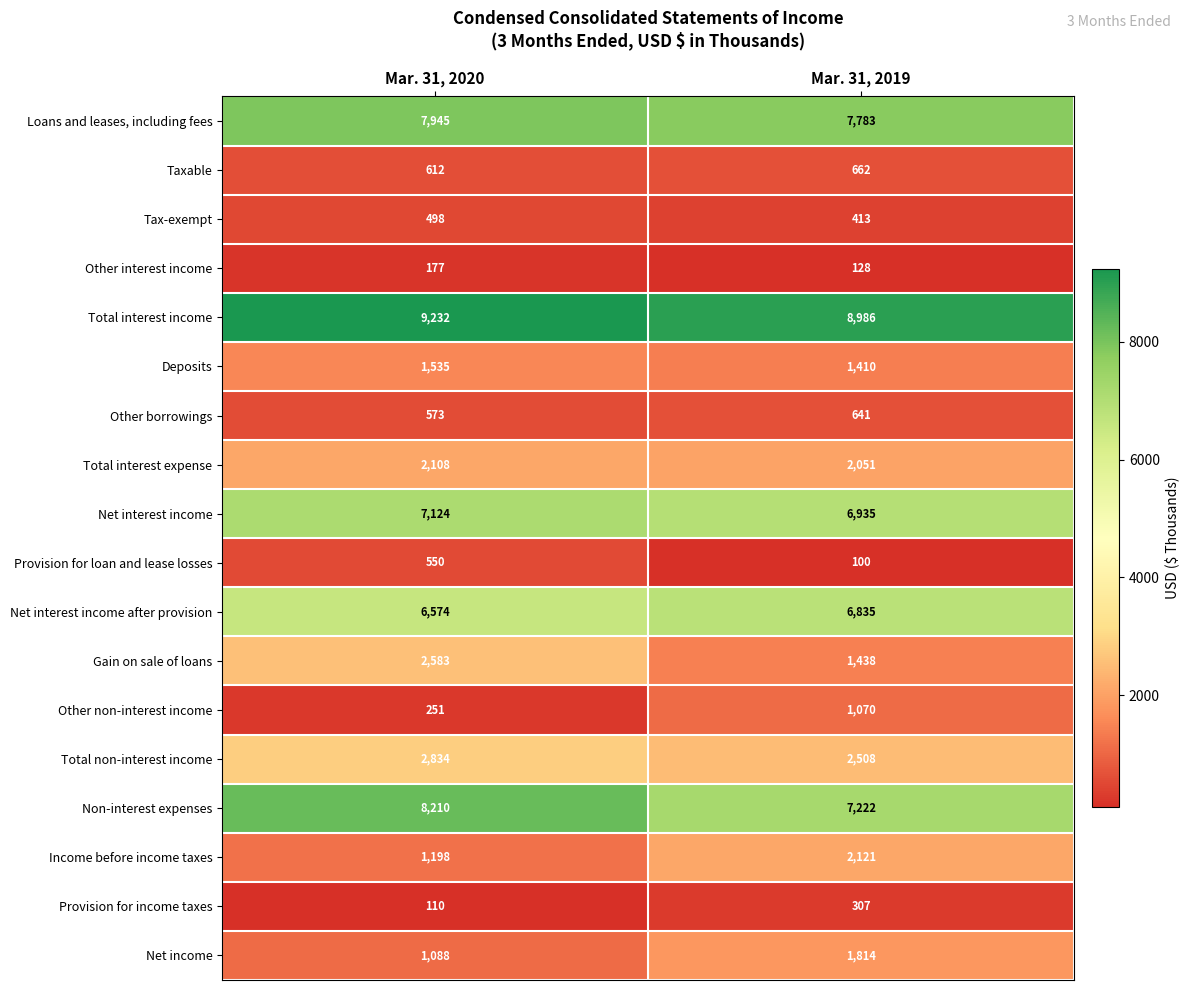

Count the number of data series in this chart.

18